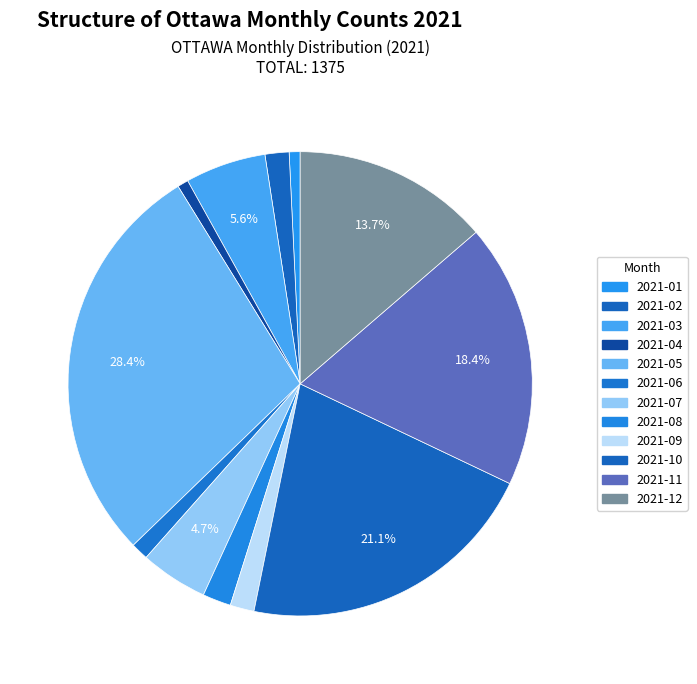

How many segments does this pie chart have?

12